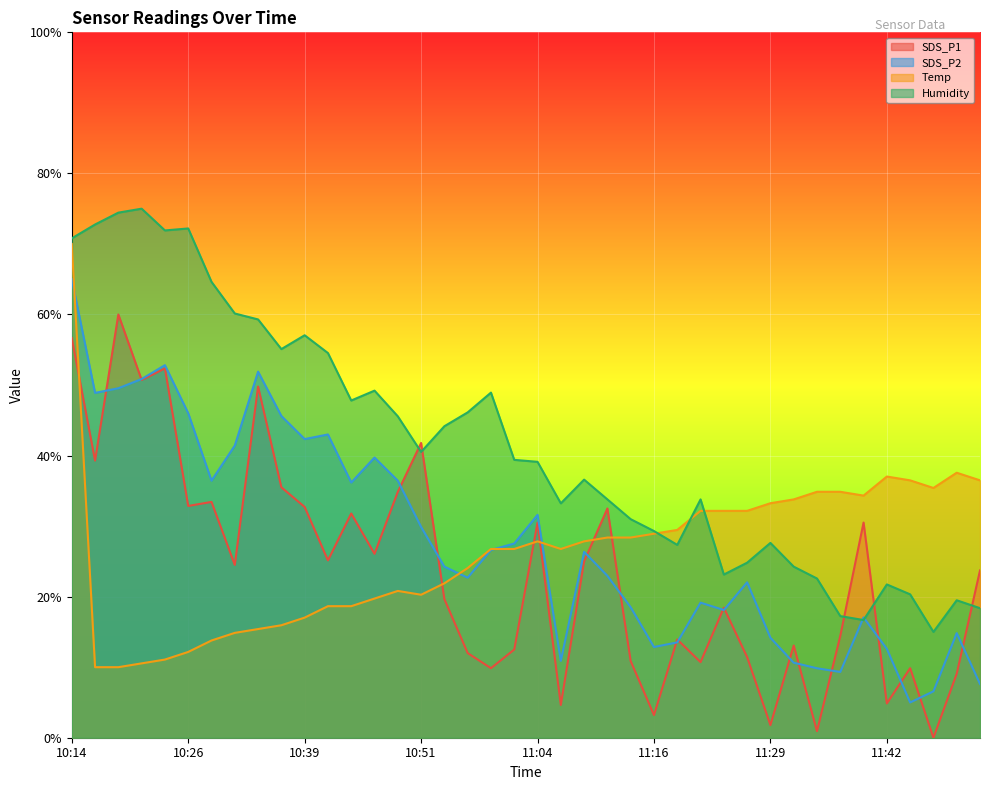

Between which two adjacent categories do Temp and Humidity first intersect?

11:16 and 11:19